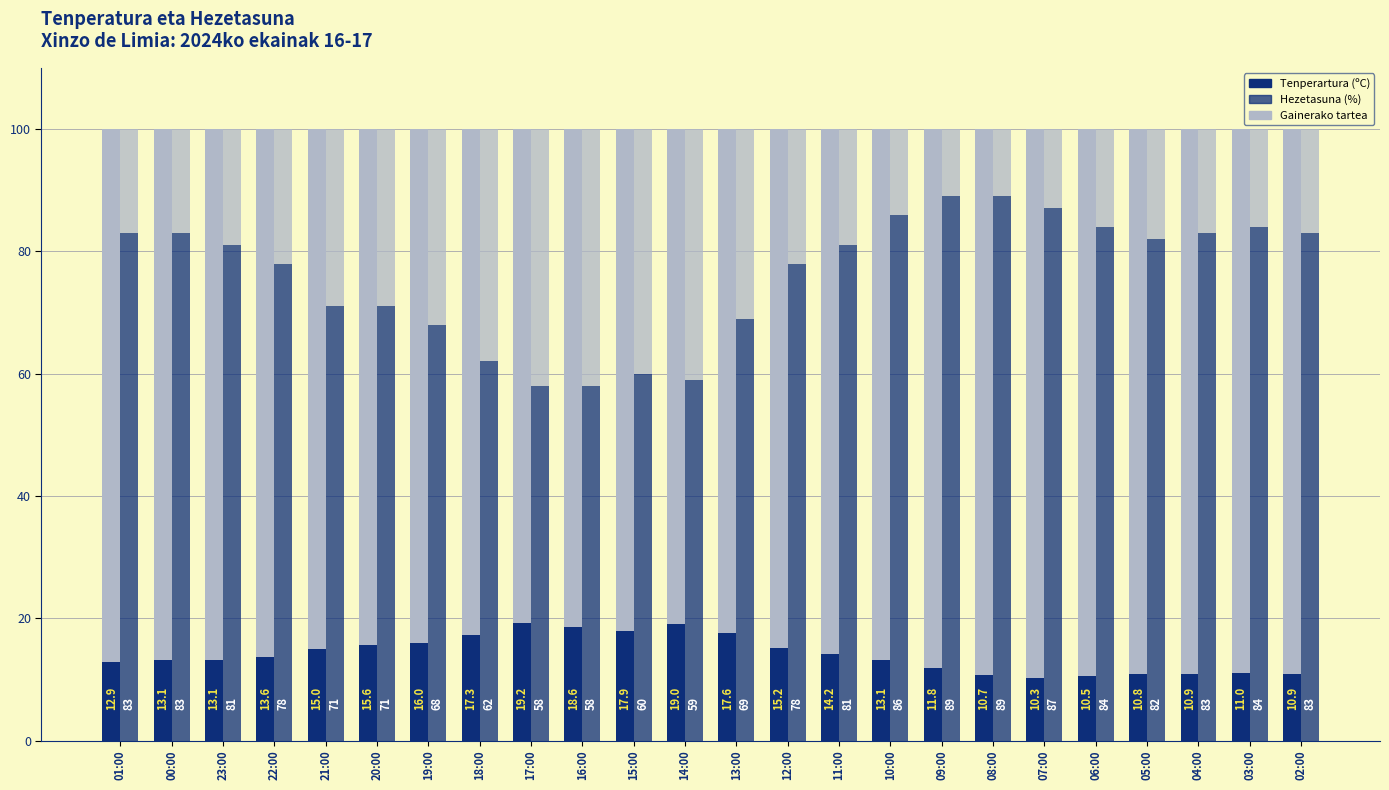

What is the difference between the maximum and minimum values in the Hezetasuna (%) series?

31.0